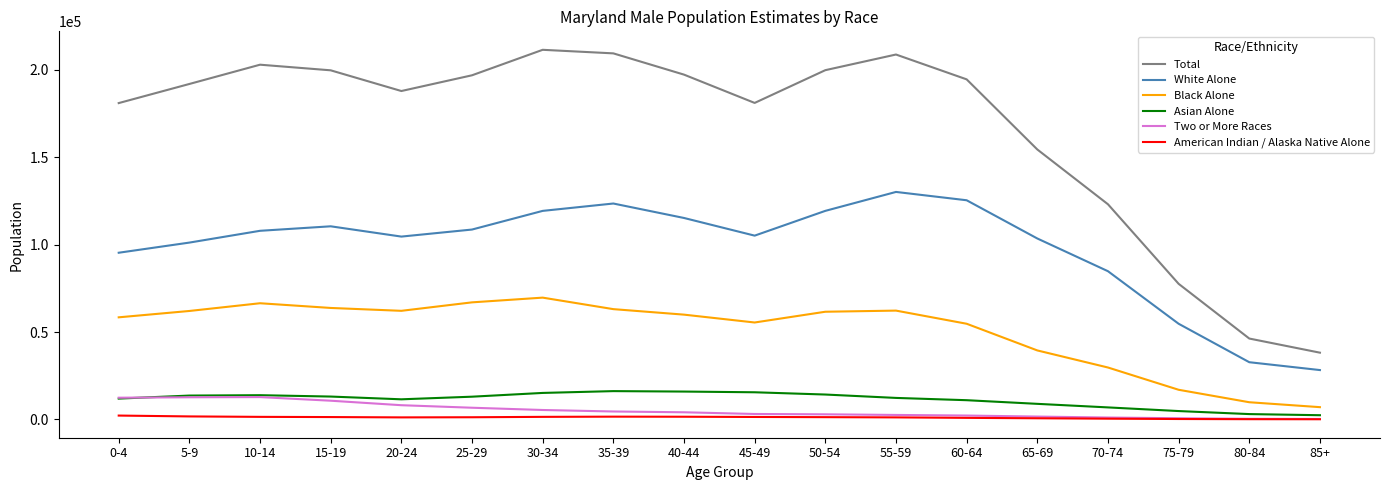

True or false: Two or More Races has a value of 391 at 80-84.

True